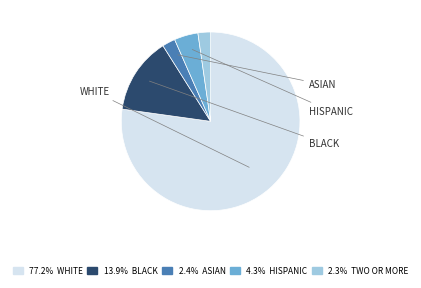

Is there a majority slice in this chart?

Yes